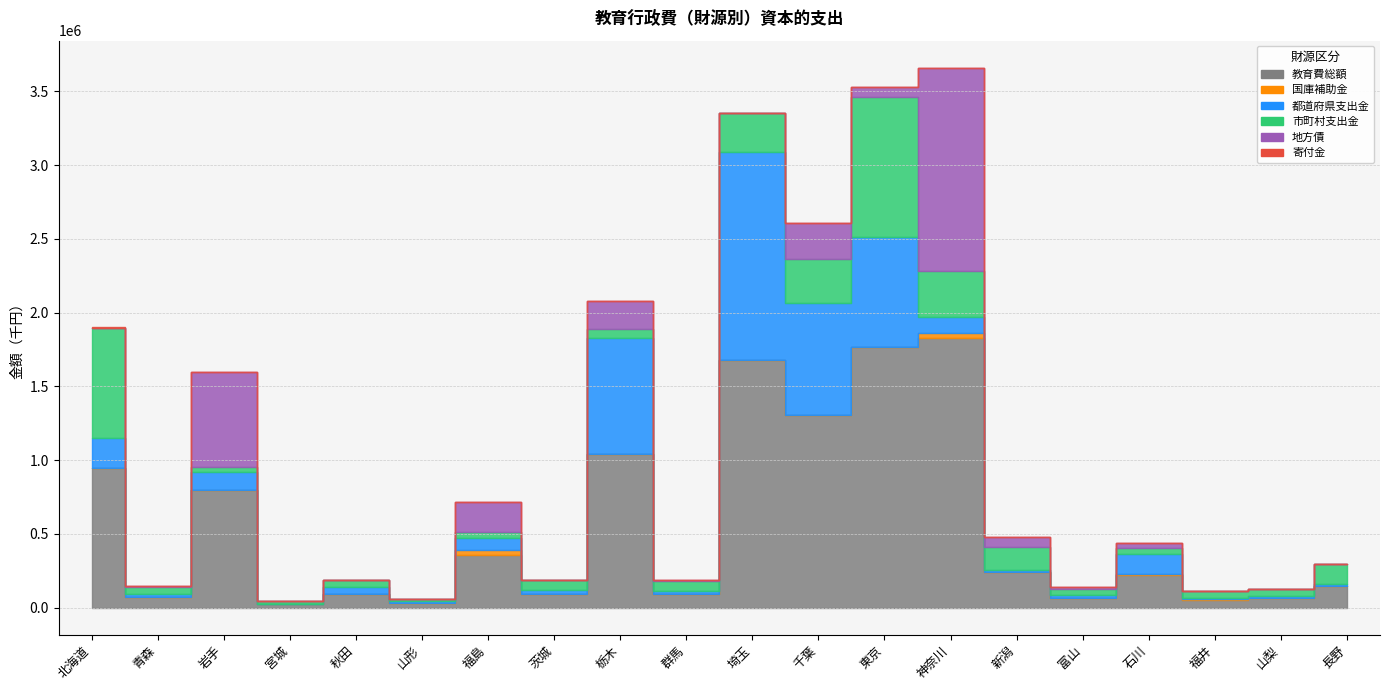

Which category has the lowest value in the 地方債 series?

北海道